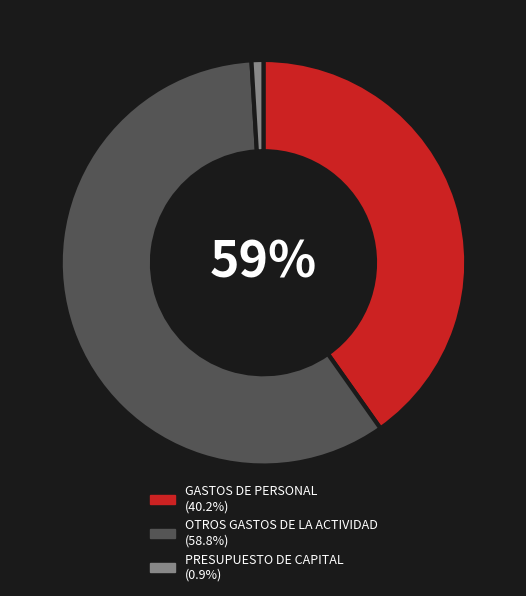

To the nearest percent, what percentage of the pie is PRESUPUESTO DE CAPITAL?

1%